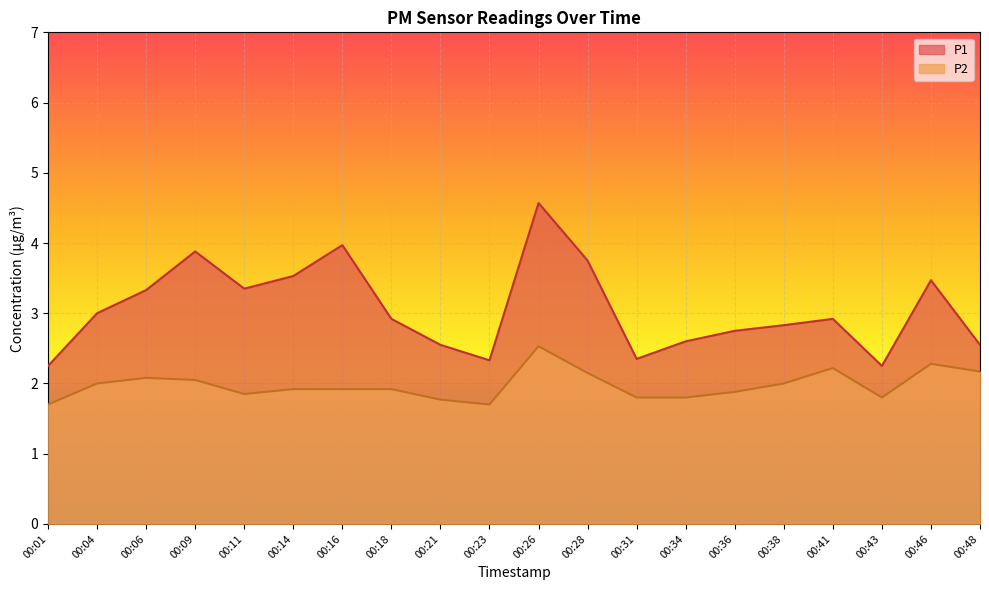

True or false: P1 and P2 cross at least once.

False